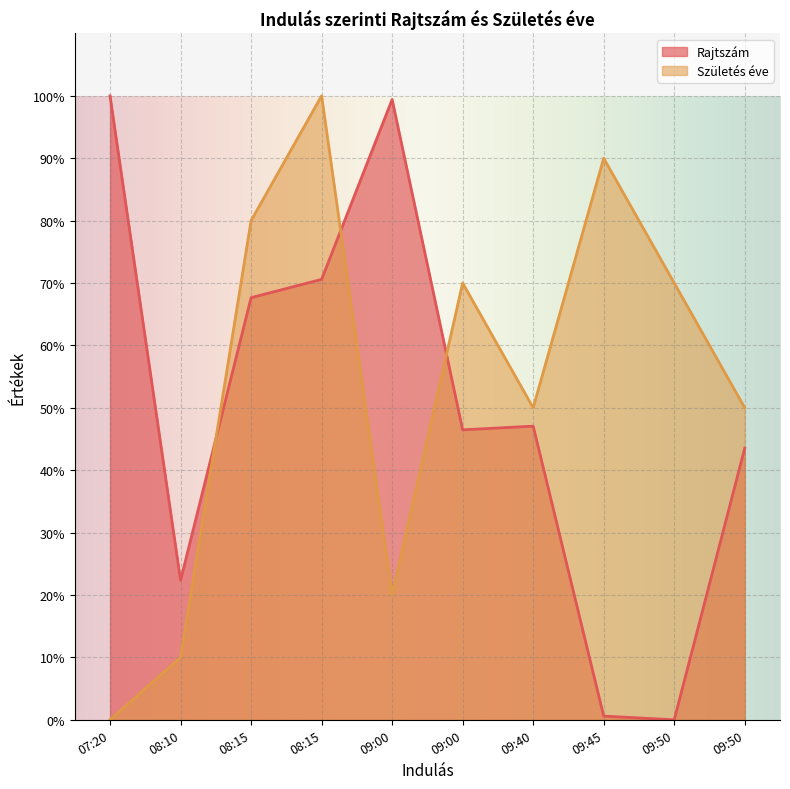

At how many categories does at least one series exceed 74?

5